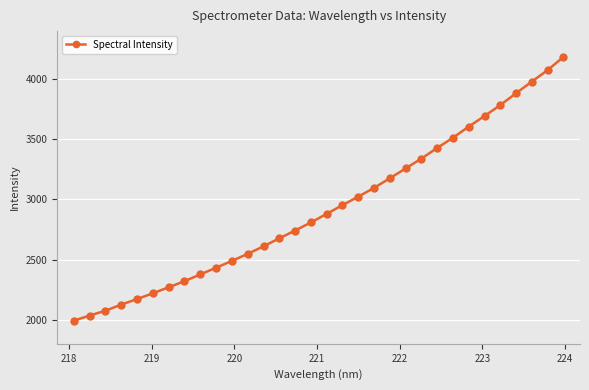

What is the difference between the maximum and second lowest values?

2150.0